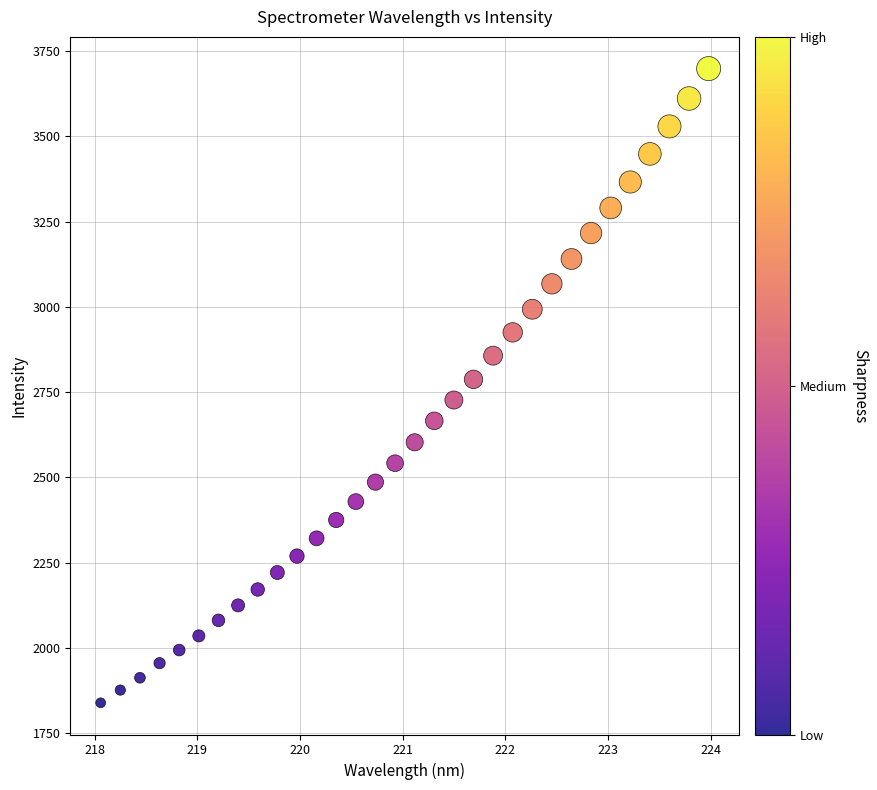

What is the range of Y values (max minus min)?

1860.3